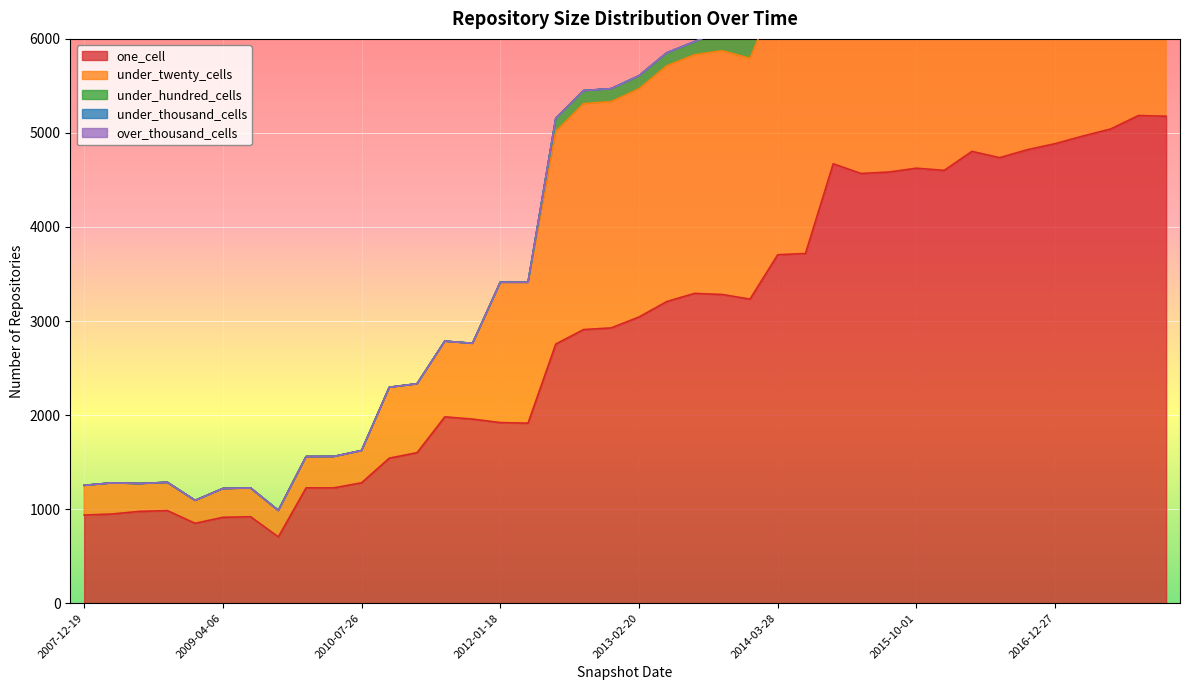

Does the chart display data point markers on the line(s)?

No